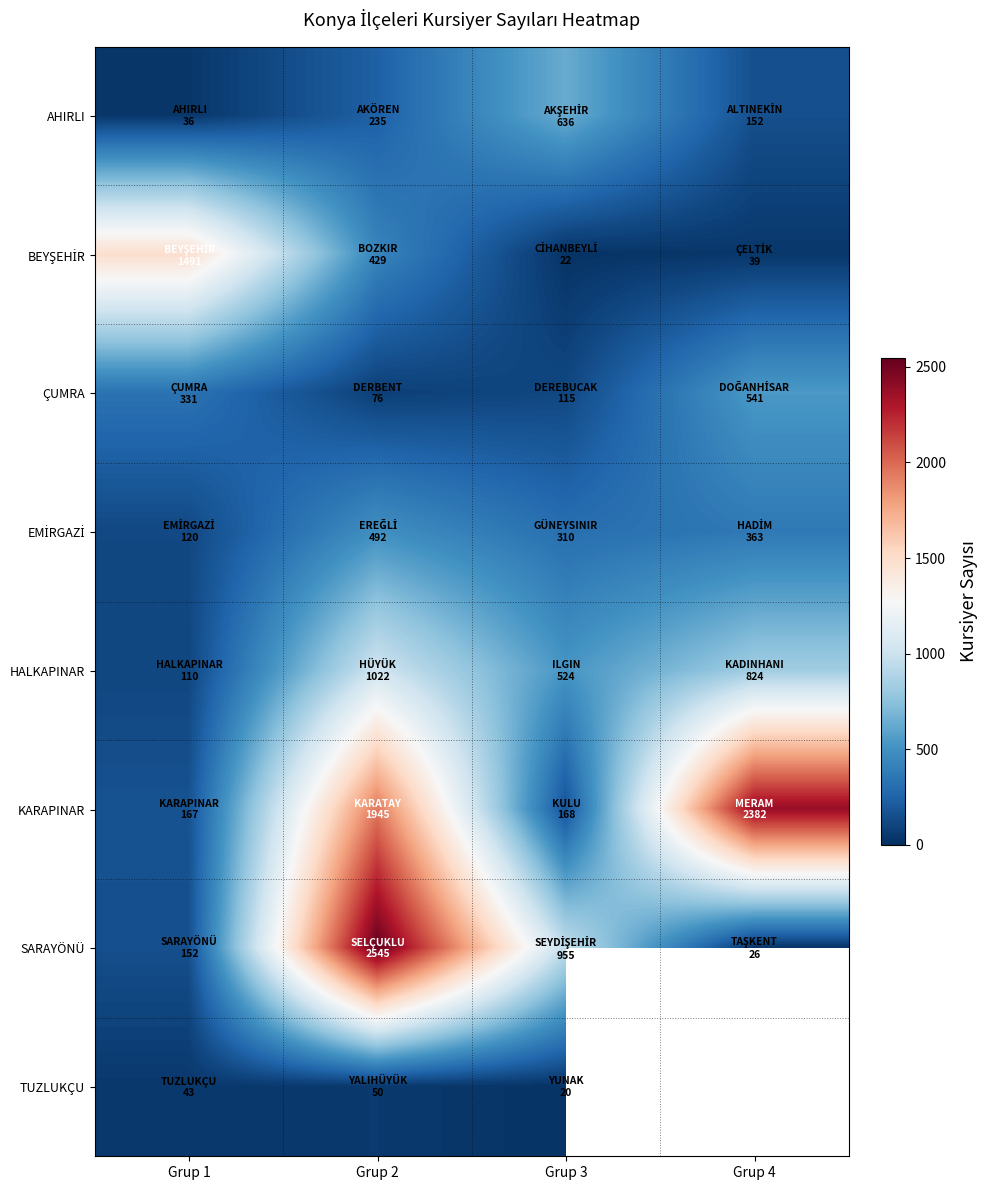

What is the sum of all BEYŞEHİR values?

1981.0